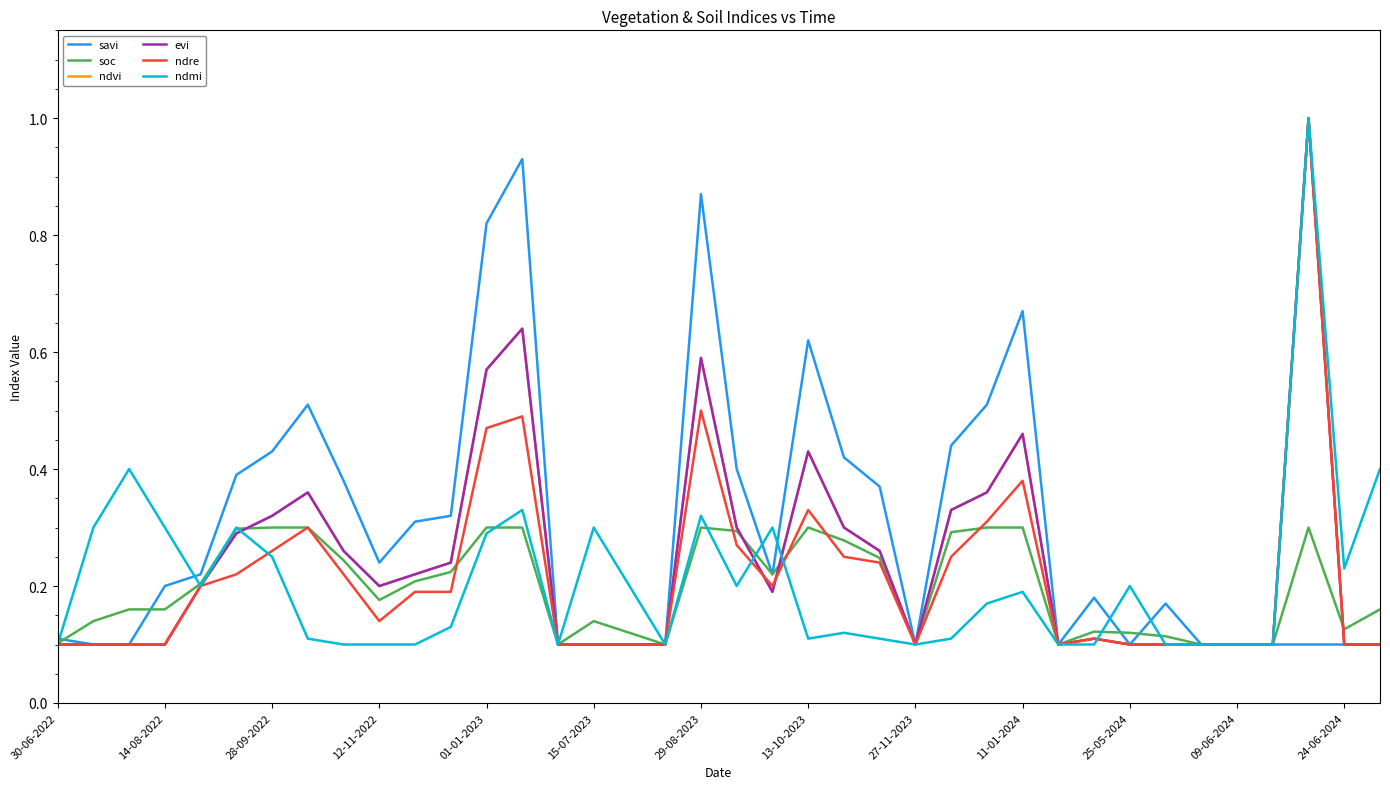

What is the value of the soc point at the 23rd from the left?

0.3